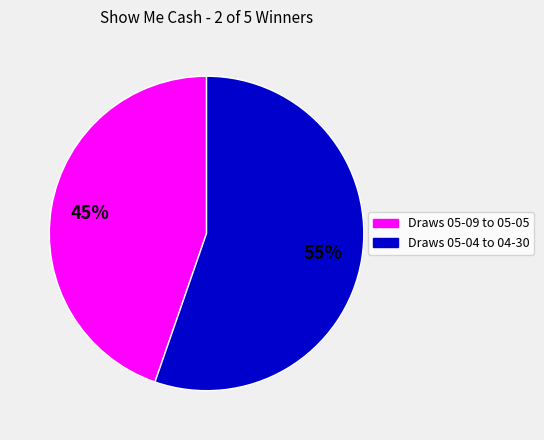

Is there a majority slice in this chart?

Yes